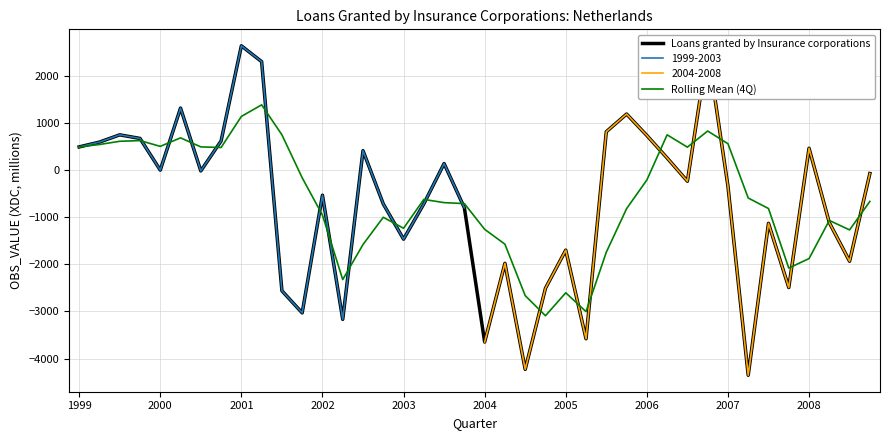

How many negative values does the Rolling Mean (4Q) series have?

25